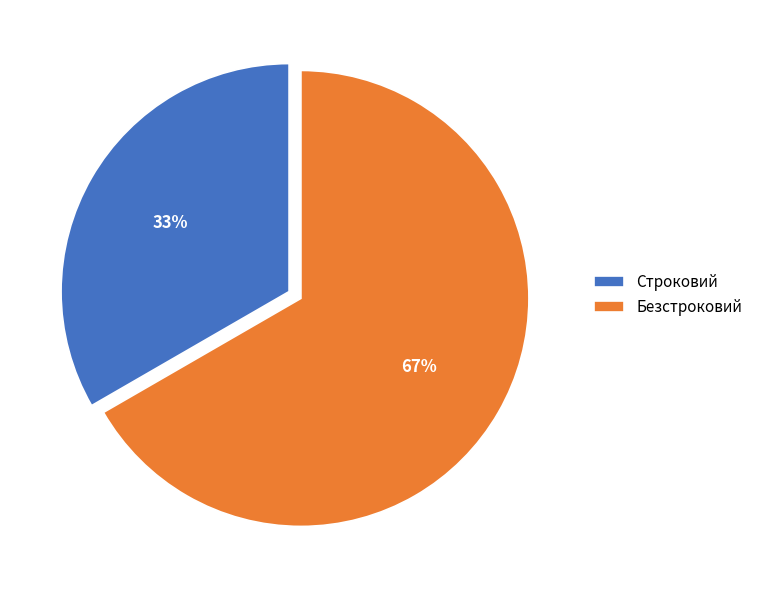

Does Безстроковий represent more than half of the total?

Yes